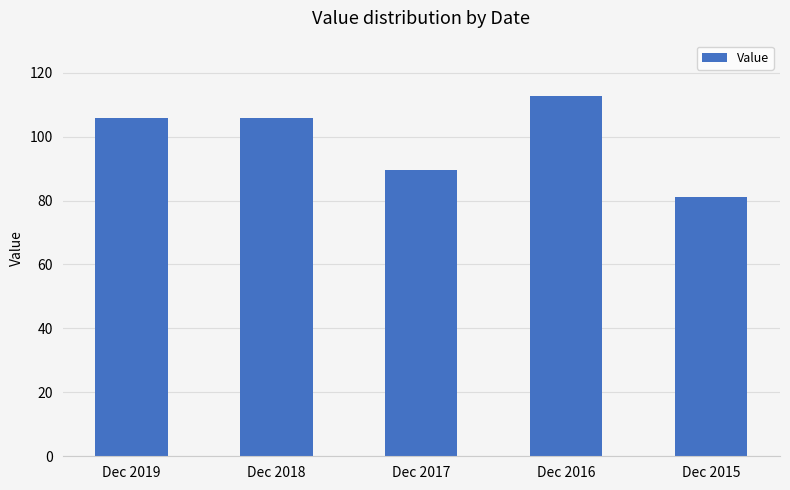

Are the bars horizontal?

No